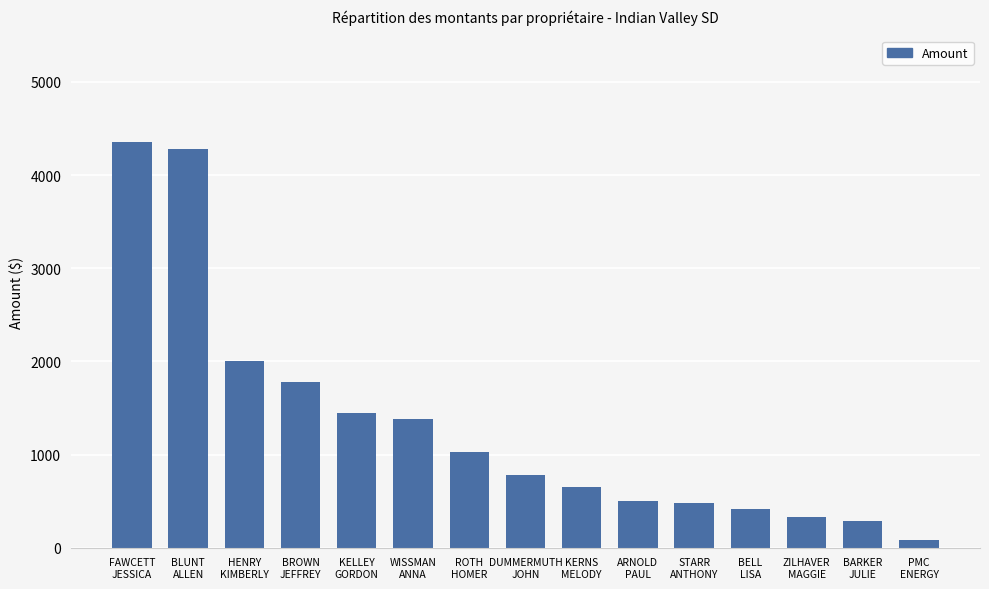

How many bars are there in total?

15